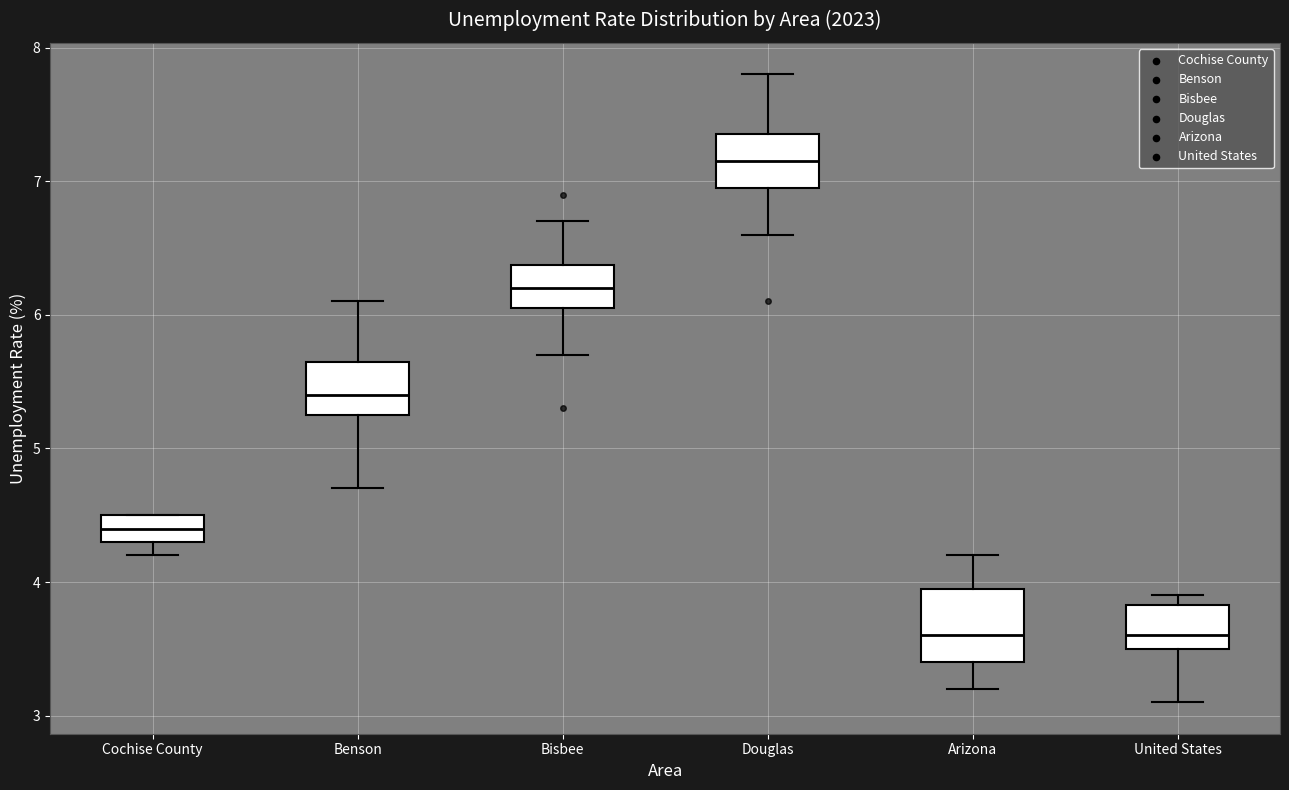

Where does the lower whisker of the box for Benson end on the y-axis? The values are not printed on the chart, so give them approximately, as read against the axis.

4.7